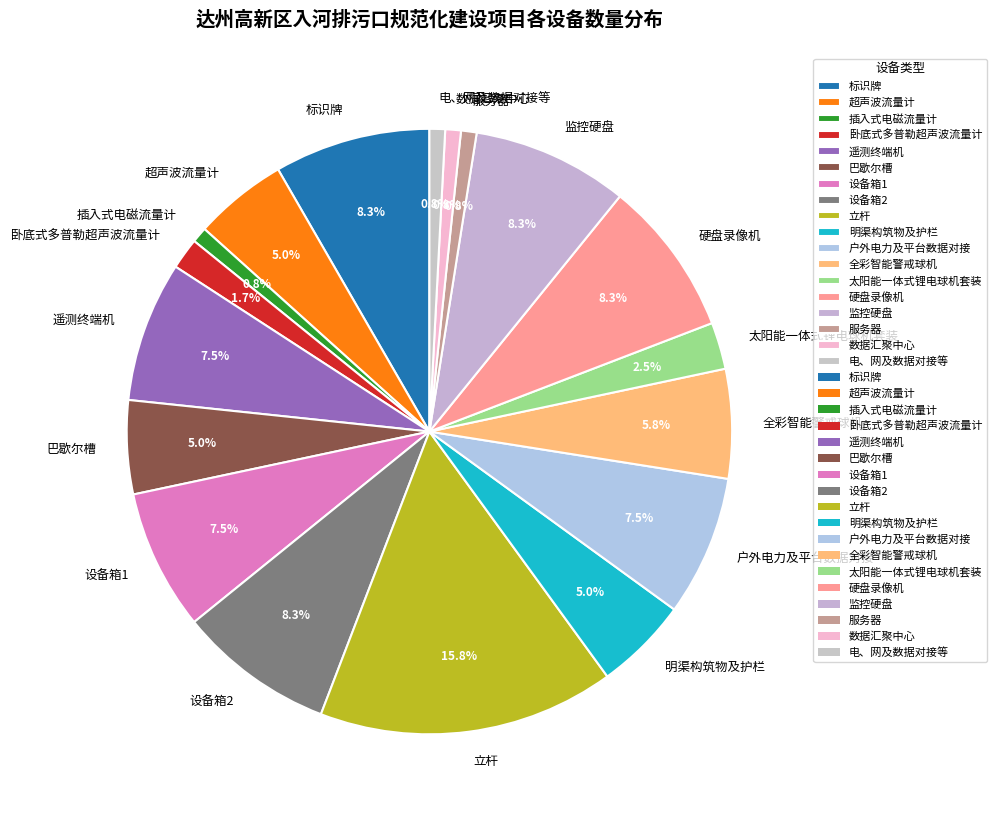

What percentage is the 电、网及数据对接等 slice, to the nearest percent?

1%